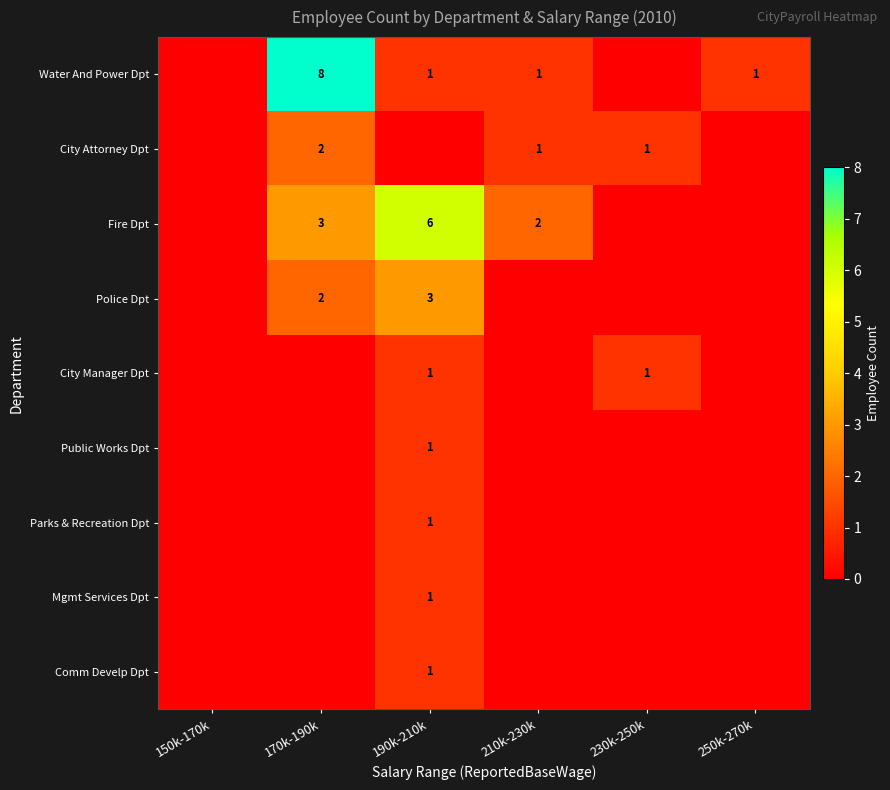

The value of Water And Power Dpt at 190k-210k is 1. True or false?

True